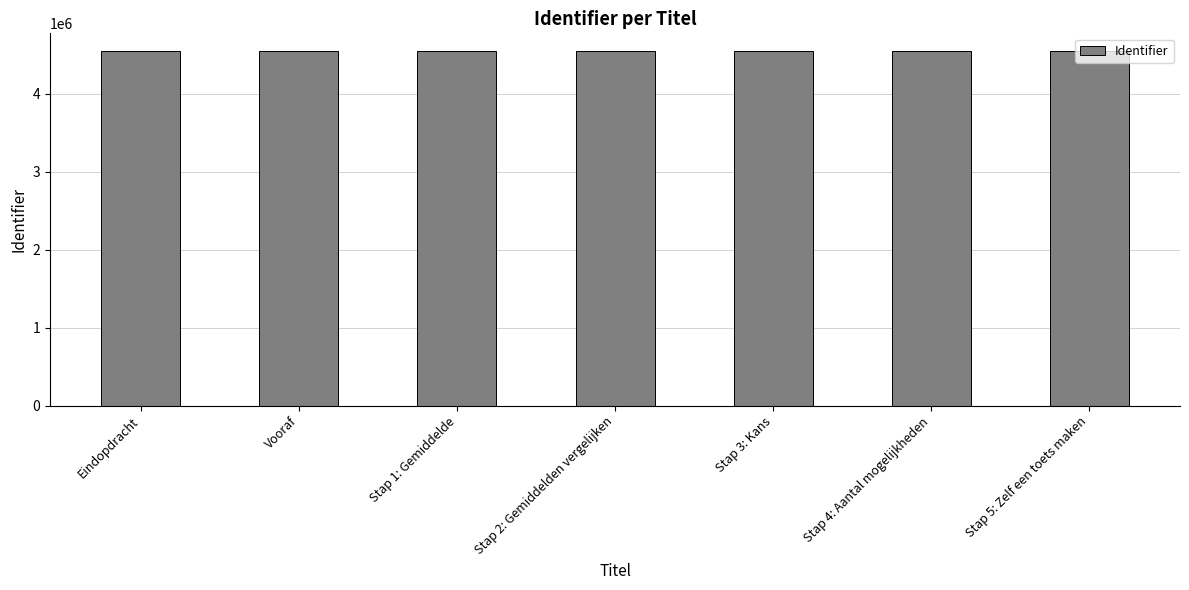

What is the smallest value displayed?

4548354